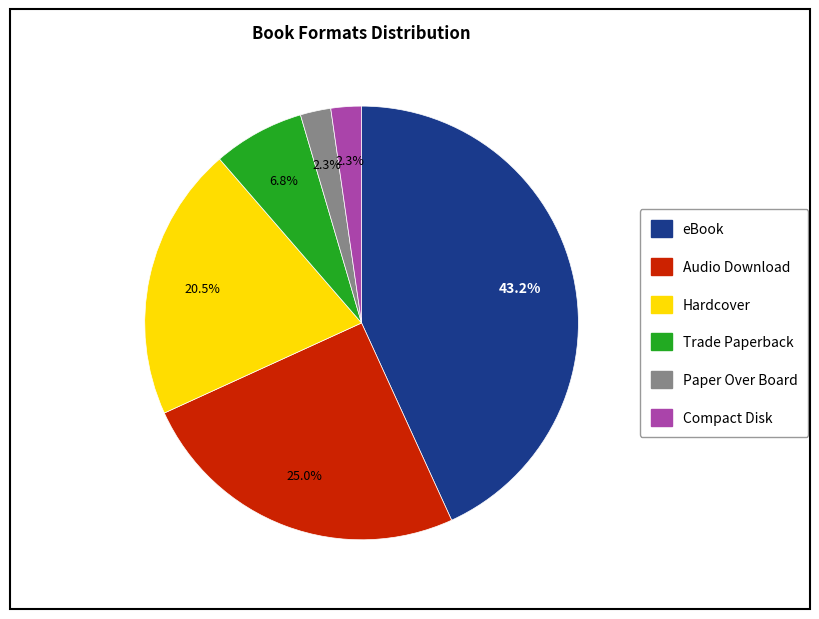

To the nearest percent, what is the combined percentage of Hardcover and Trade Paperback?

27%